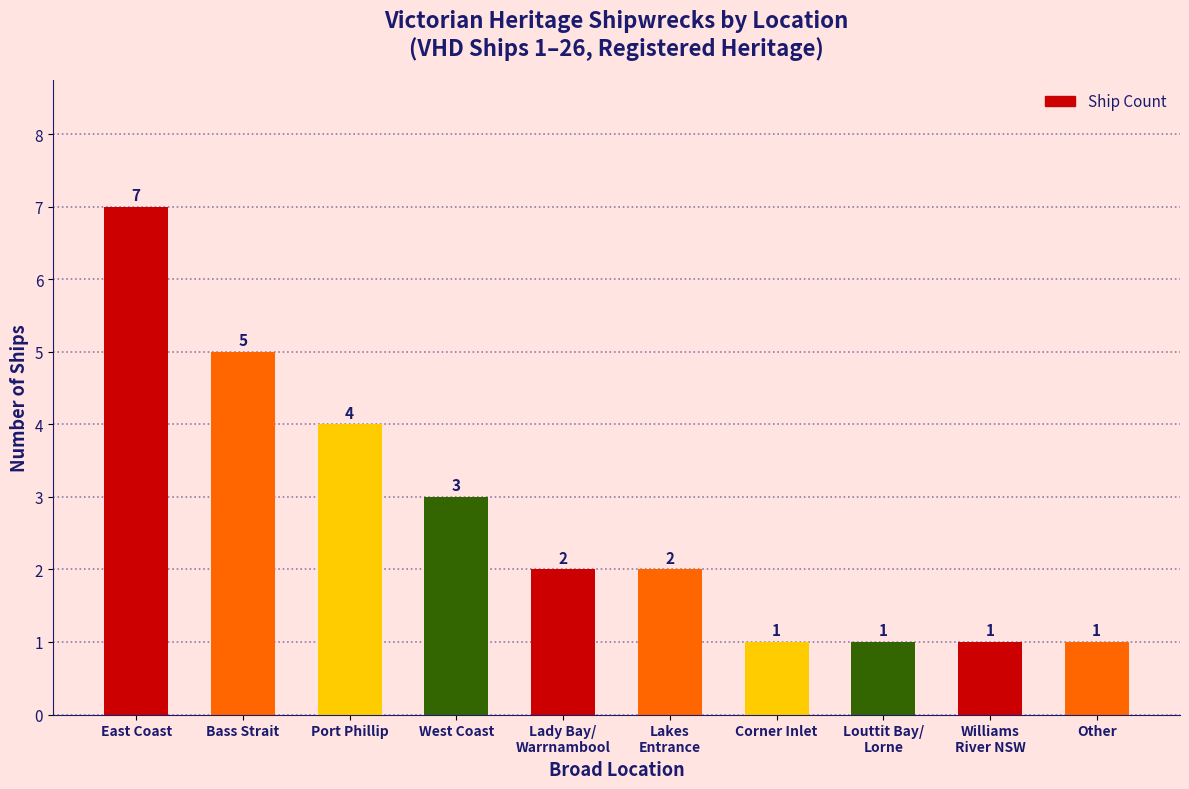

How many bars are there in total?

10